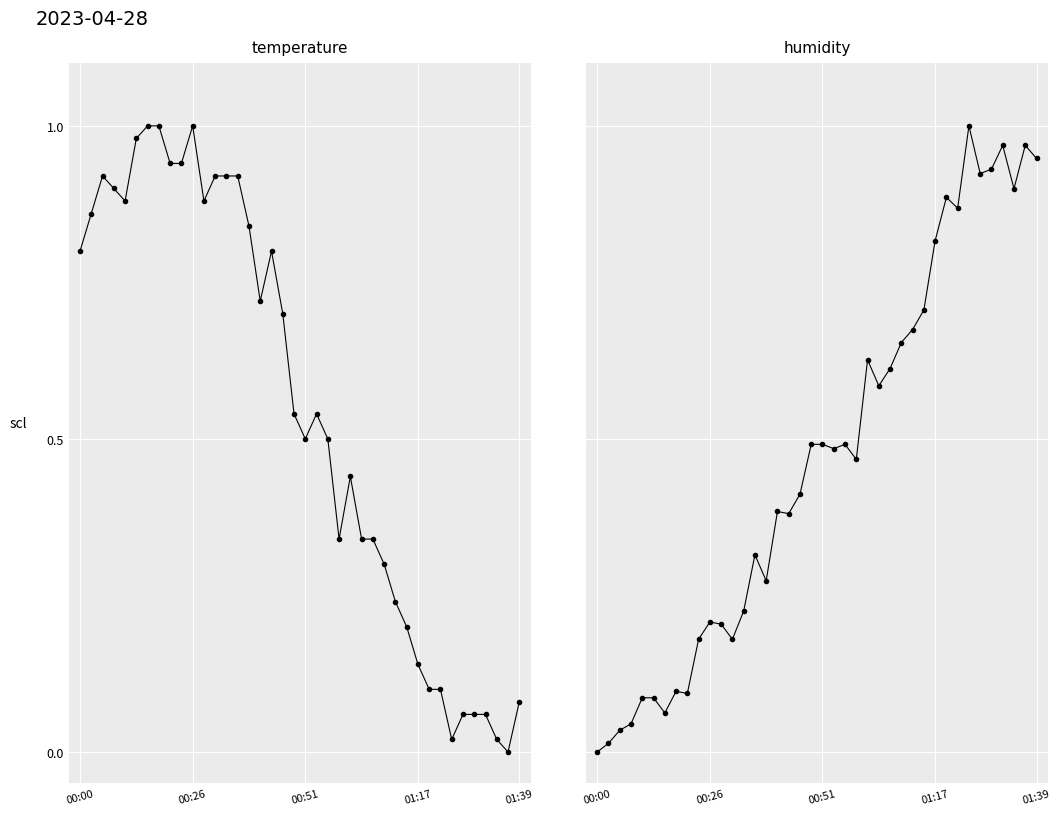

Which series has the largest range (max minus min)?

temperature